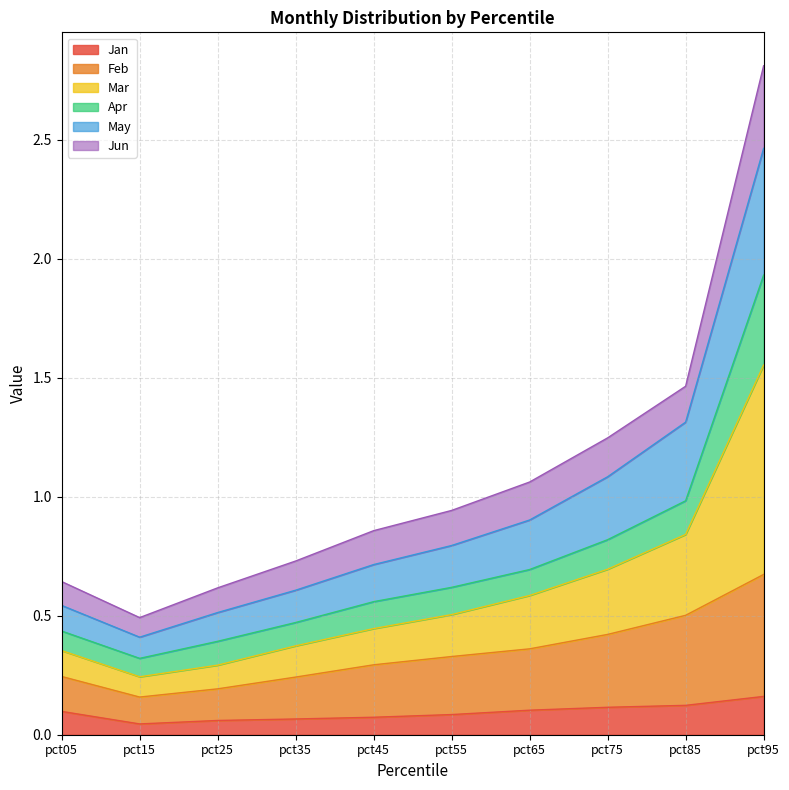

At which category is the sum across all series the highest?

pct95